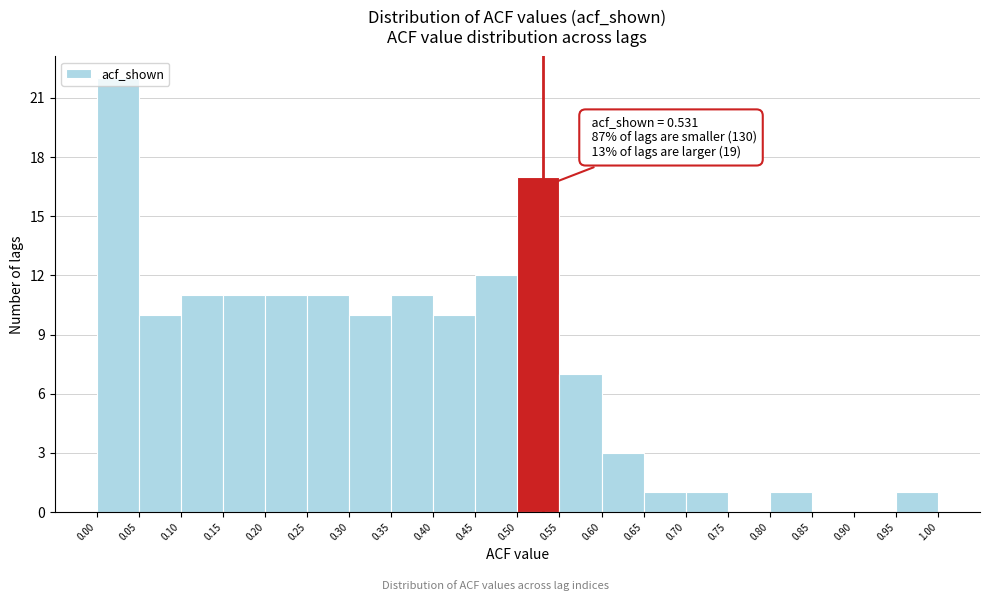

Over which range of the x-axis is the bar tallest?

0.00 to 0.05